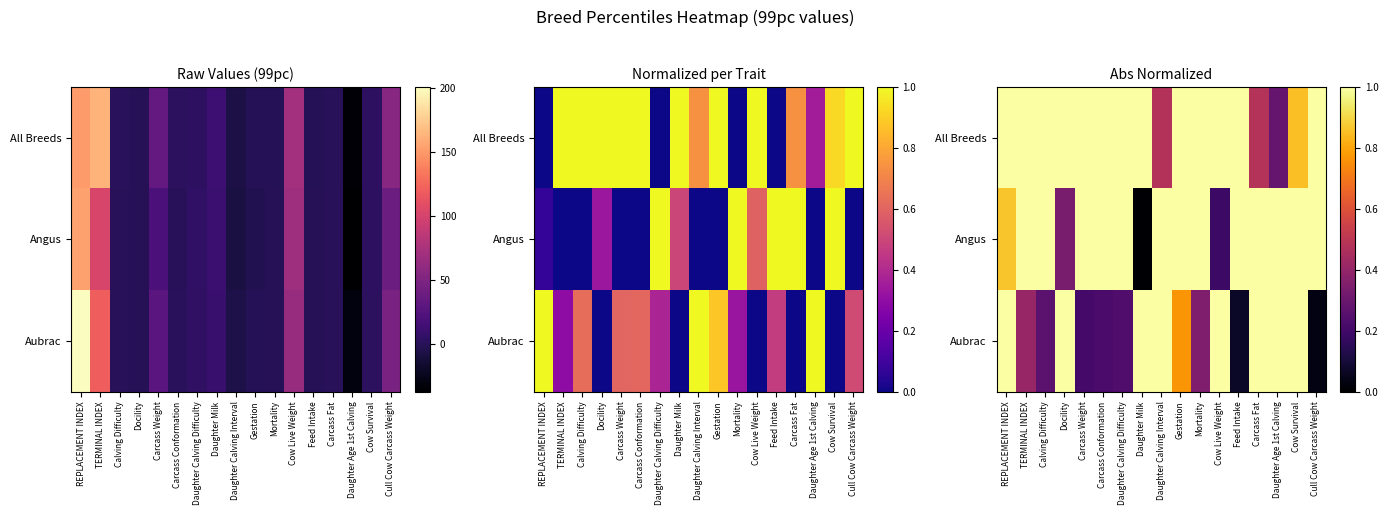

True or false: All Breeds has a value of 1.0 at Feed Intake.

True